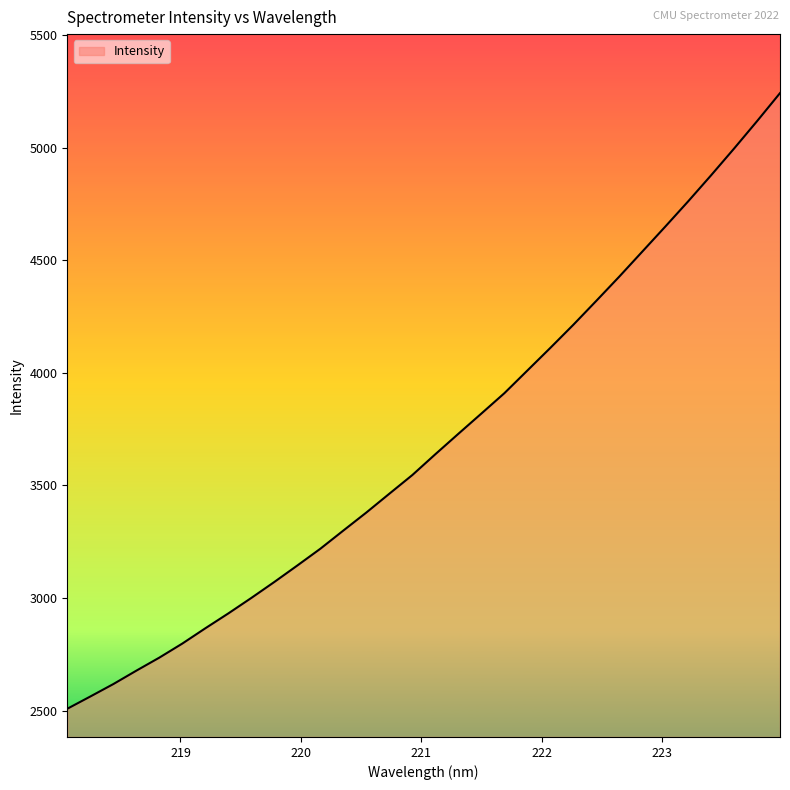

What is the difference between the maximum and minimum values?

2735.3